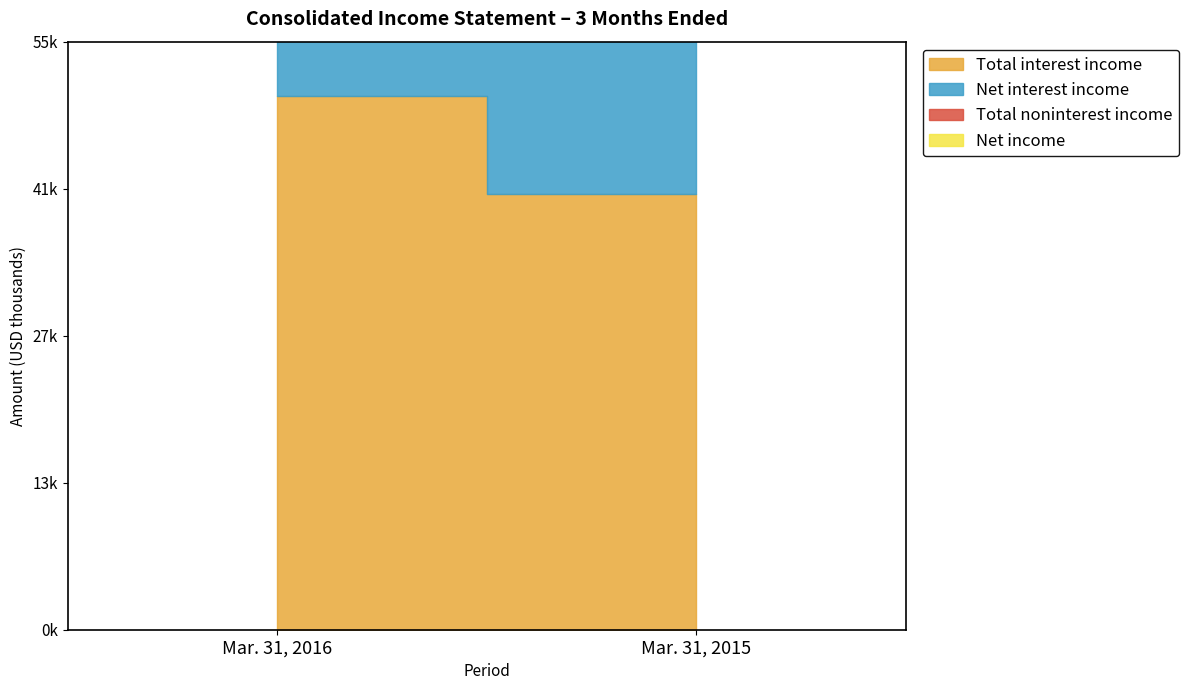

What is the difference between the maximum and minimum values in the Total interest income series?

9178